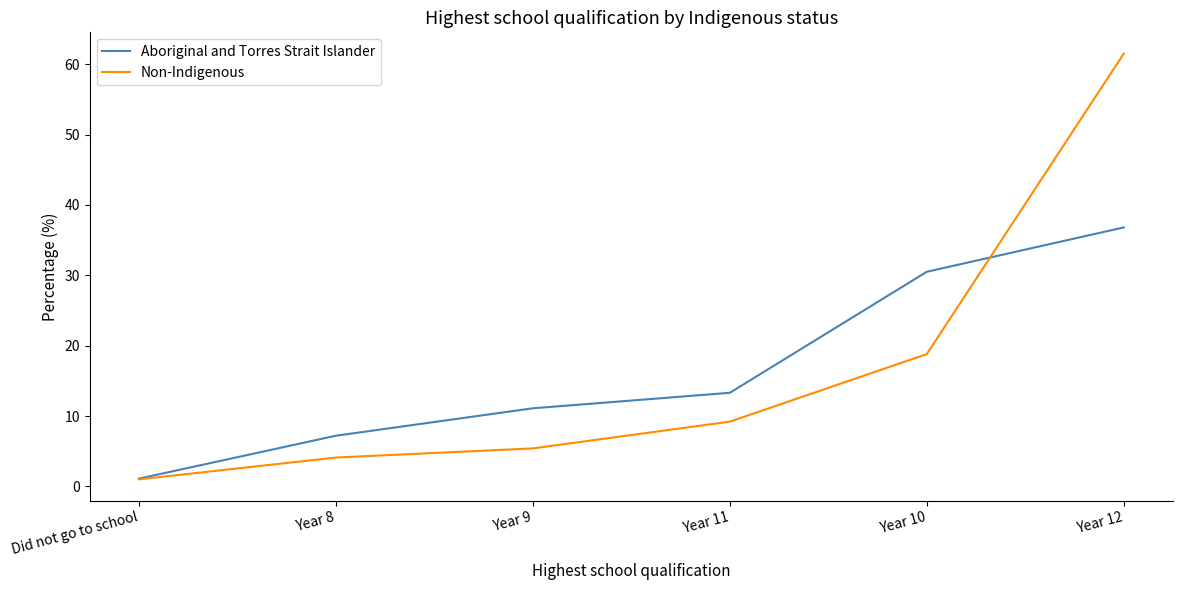

How many categories are shown in the chart?

6